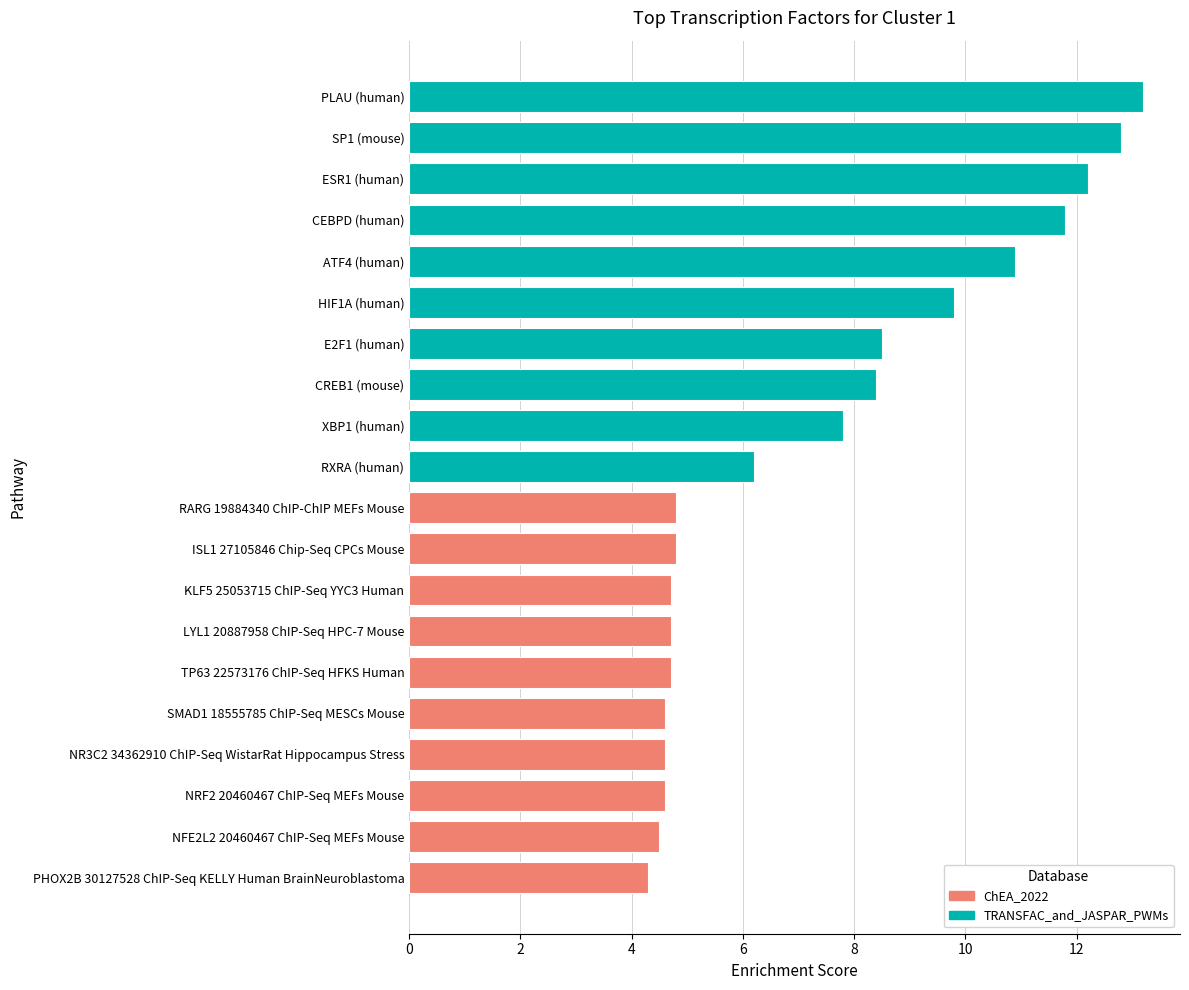

Is it true that the value at SMAD1 18555785 ChIP-Seq MESCs Mouse is 4.6?

True